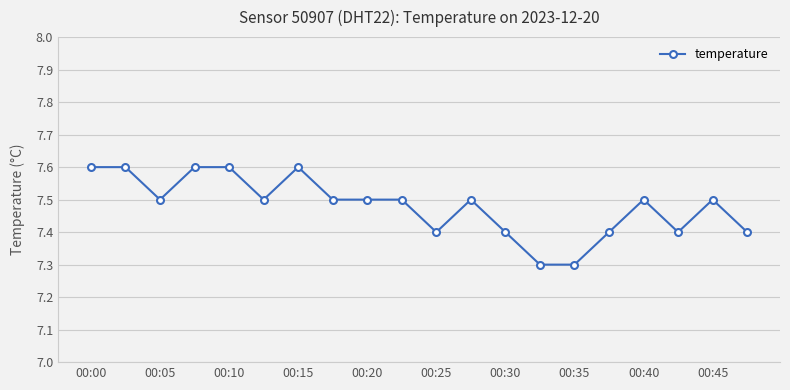

What is the value of the 14th point from the left?

7.3